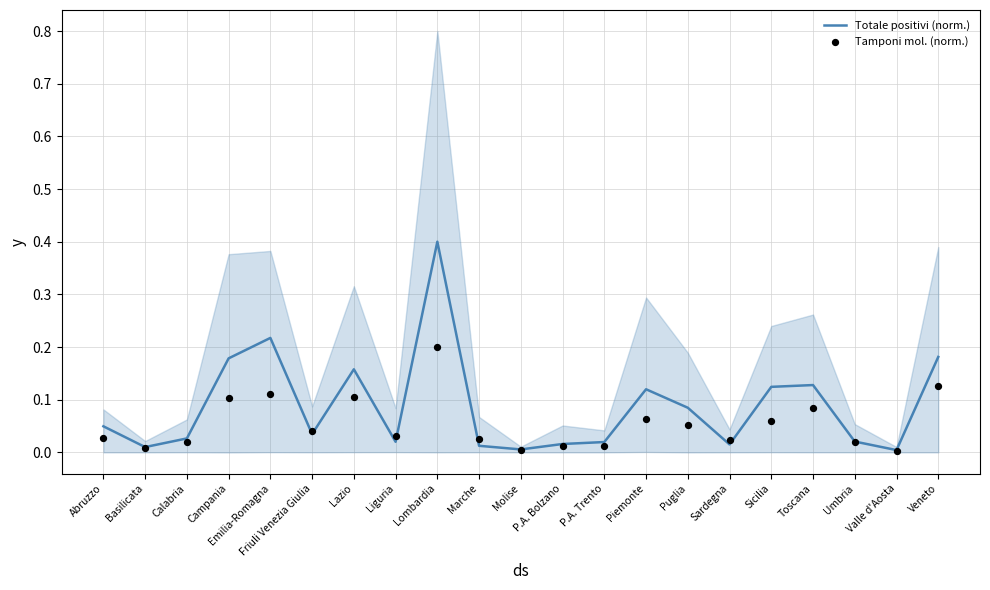

Which series has the widest spread of Y values?

Totale positivi (norm.)